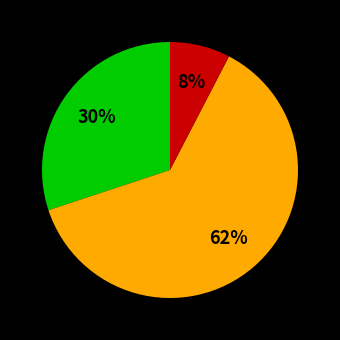

To the nearest percent, what is the average slice percentage?

33%